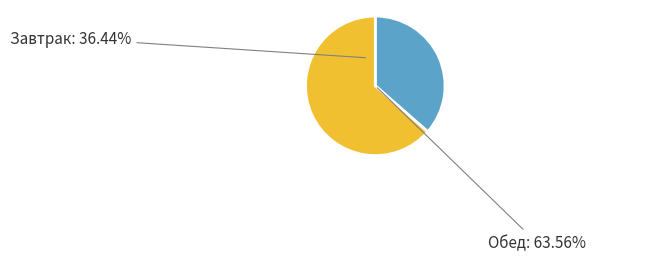

To the nearest percent, what percentage of the pie is Завтрак?

36%